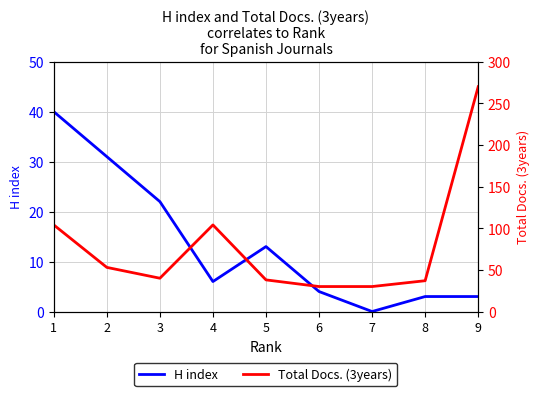

True or false: H index and Total Docs. (3years) cross at least once.

False